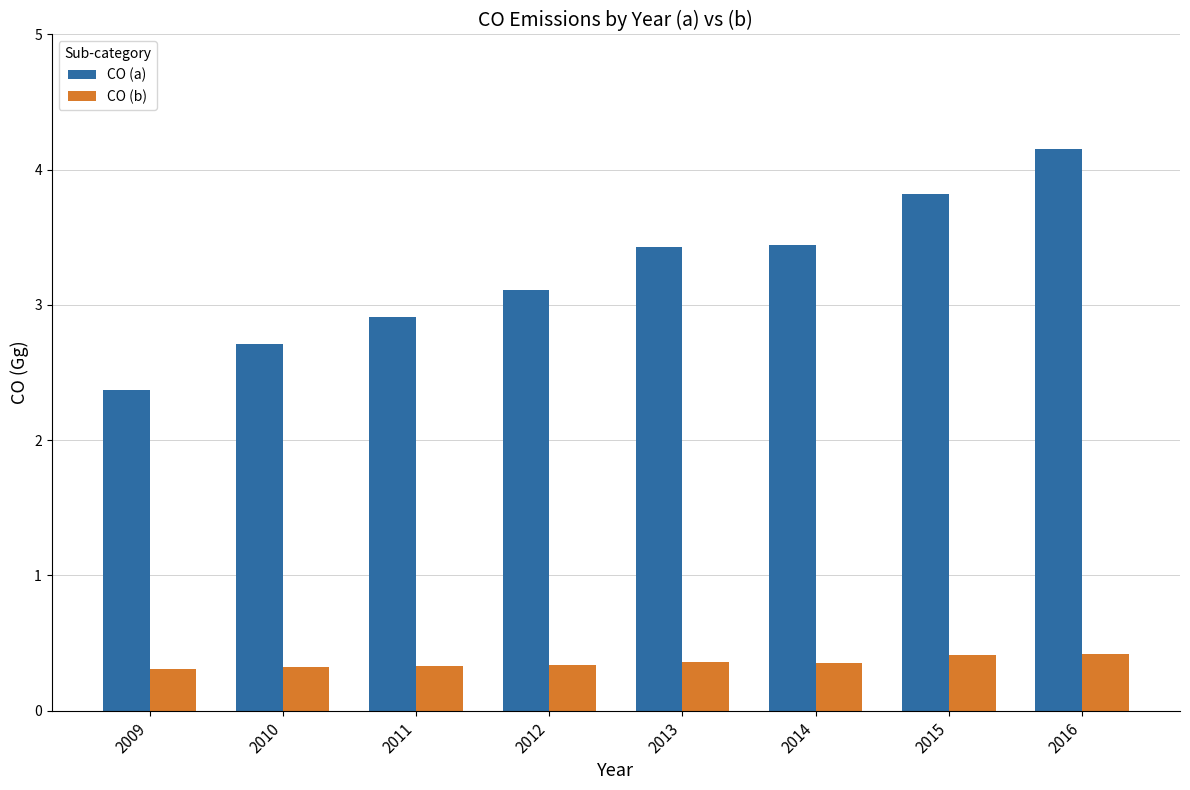

Does the chart contain stacked bars?

No